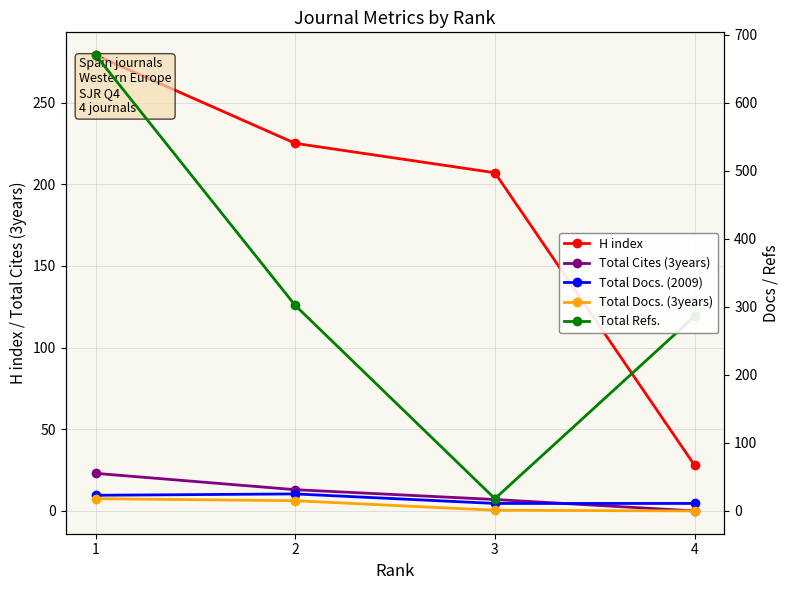

True or false: Total Refs. and Total Docs. (3years) cross at least once.

False